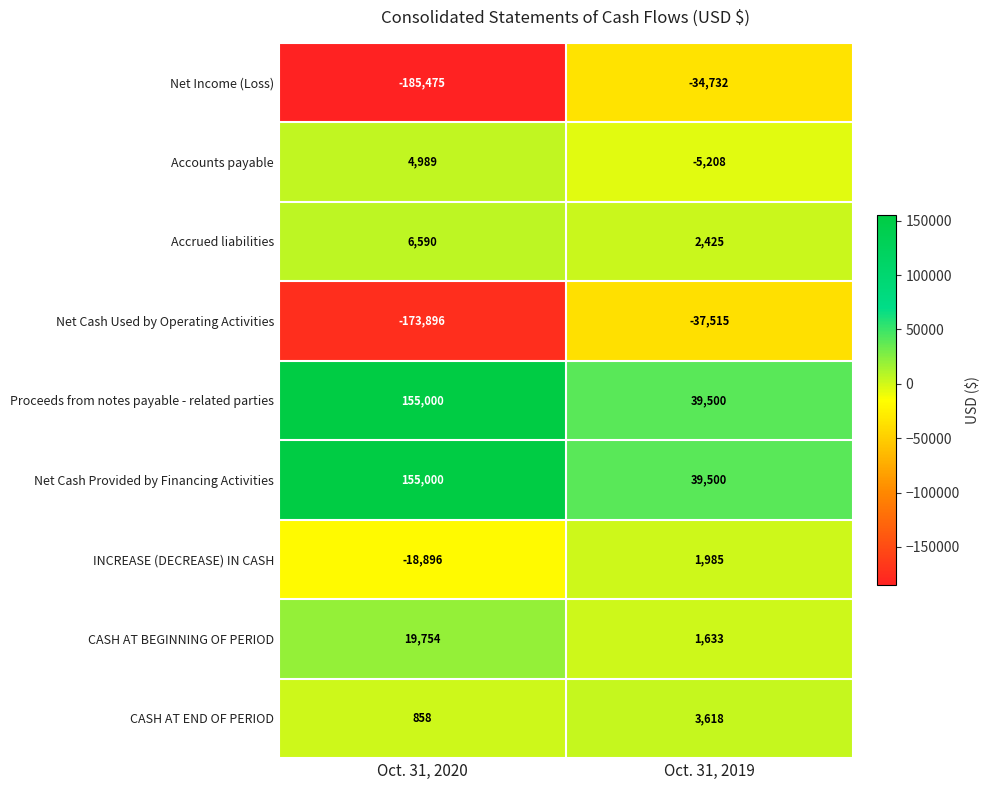

At which label is Net Cash Used by Operating Activities closest to -105705?

Oct. 31, 2019